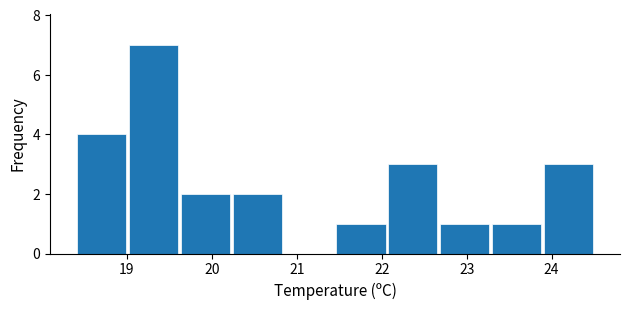

Over which range of the x-axis is the bar tallest?

19.01 to 19.62